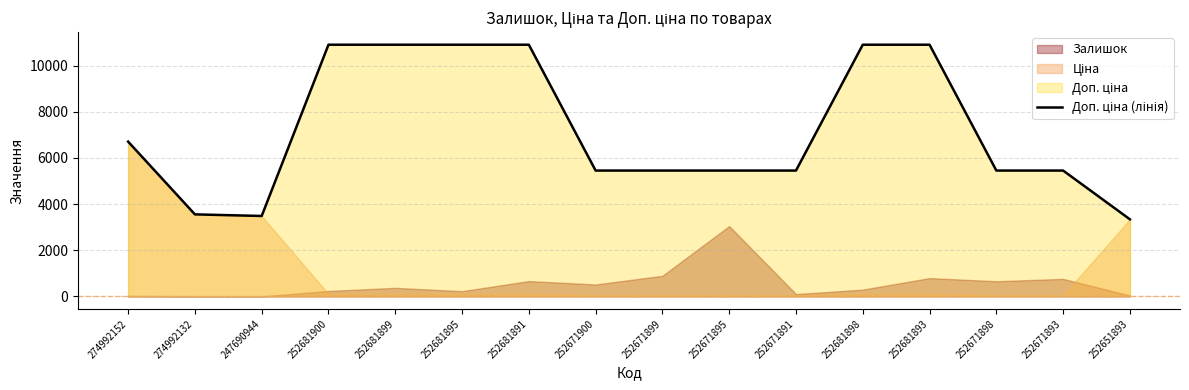

List the labels in order of value, smallest first.

252651893, 247690944, 274992132, 252671900, 252671899, 252671895, 252671891, 252671898, 252671893, 274992152, 252681900, 252681899, 252681895, 252681891, 252681898, 252681893